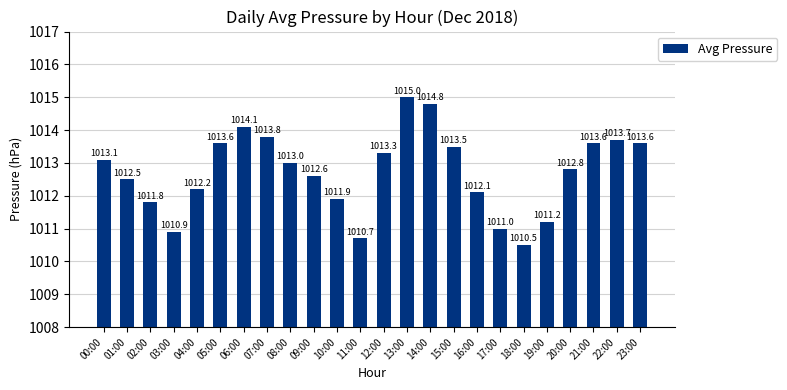

The value at 20:00 is 617.1. True or false?

False